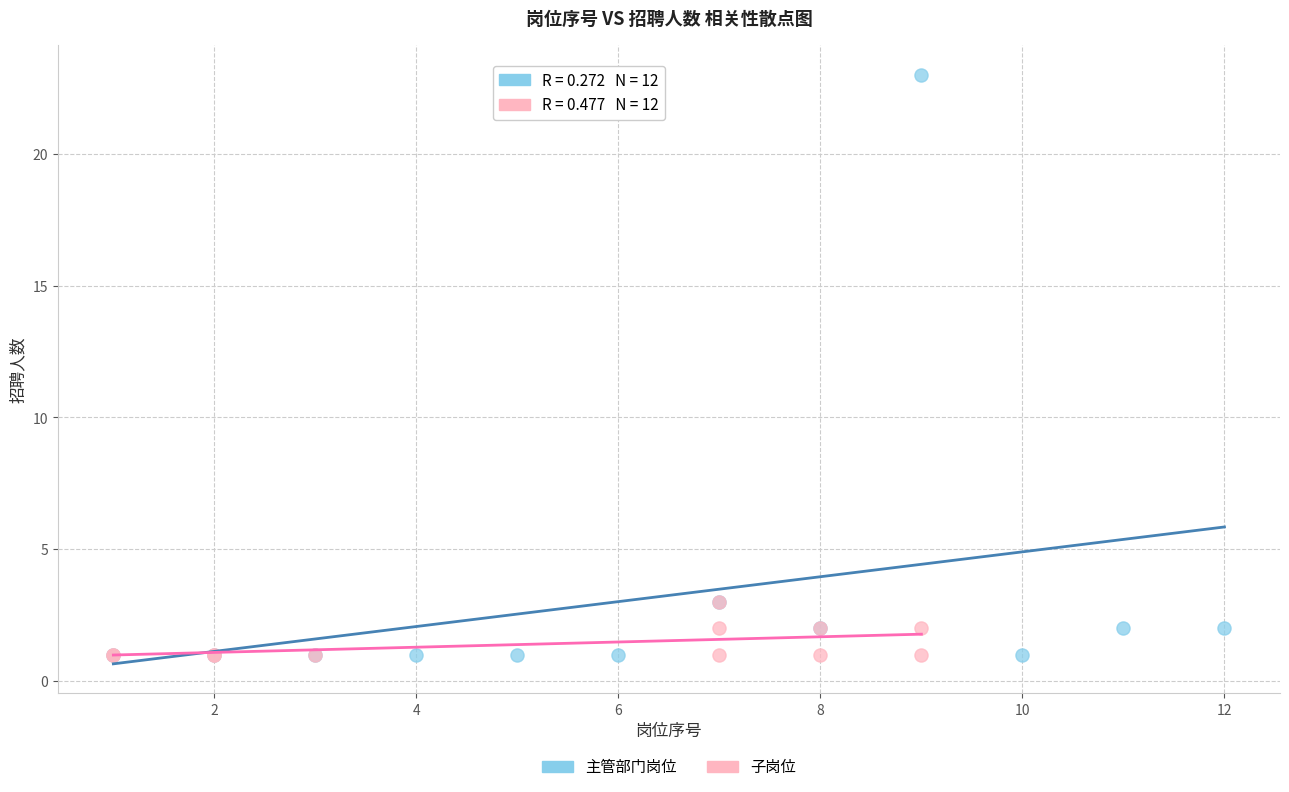

Which series reaches the maximum Y coordinate?

主管部门岗位